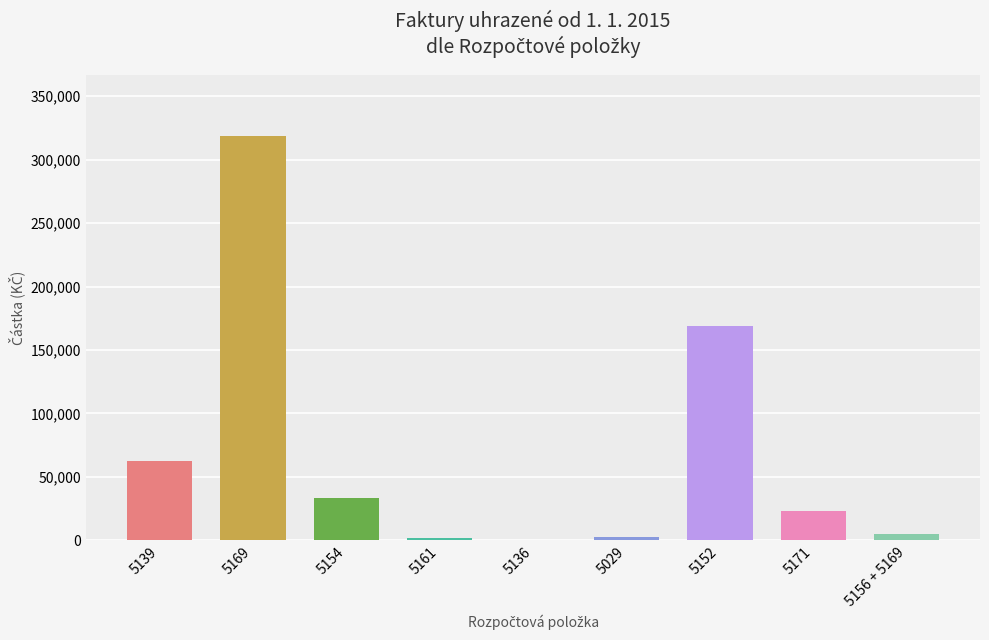

Reading left to right, list all the values displayed in this chart.

5139=62588.3	5169=318733.7	5154=33637.0	5161=1521.8	5136=438.0	5029=2710.0	5152=169251.1	5171=23198.1	5156 + 5169=4953.5